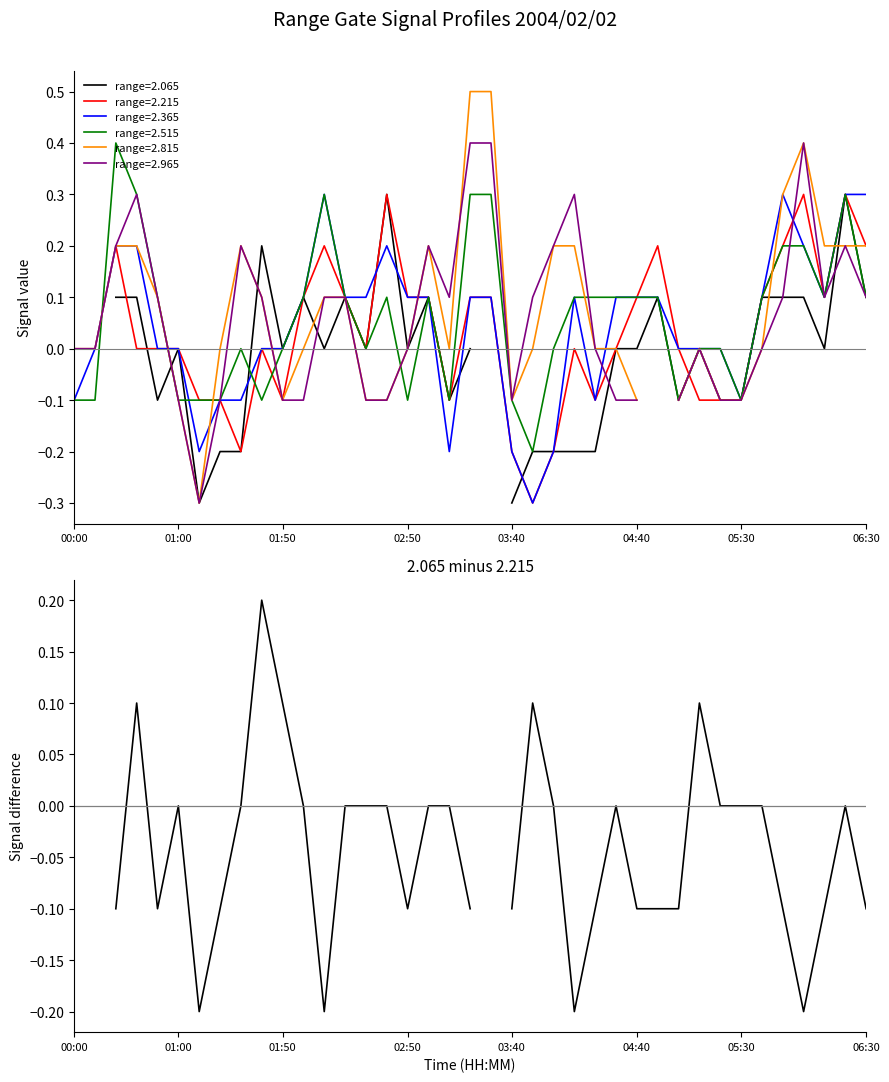

Is it true that range=2.515 equals -0.2 at 03:40?

False